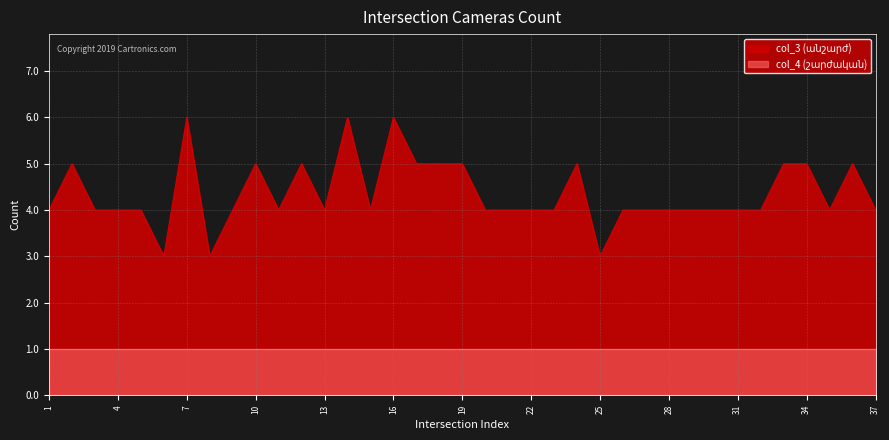

Is it true that the value at 36 is 5?

True